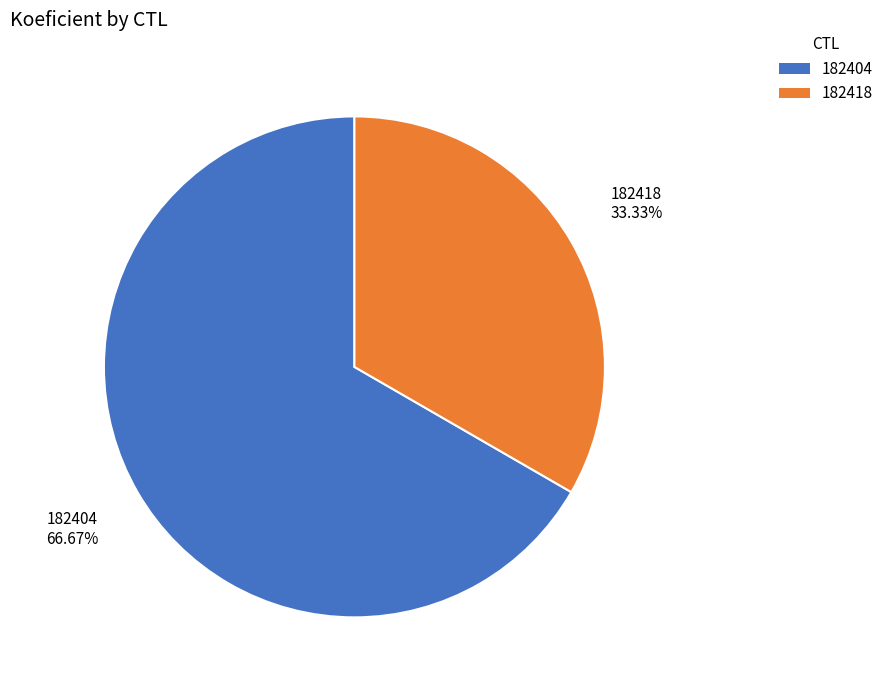

Does 182404 represent more than half of the total?

Yes